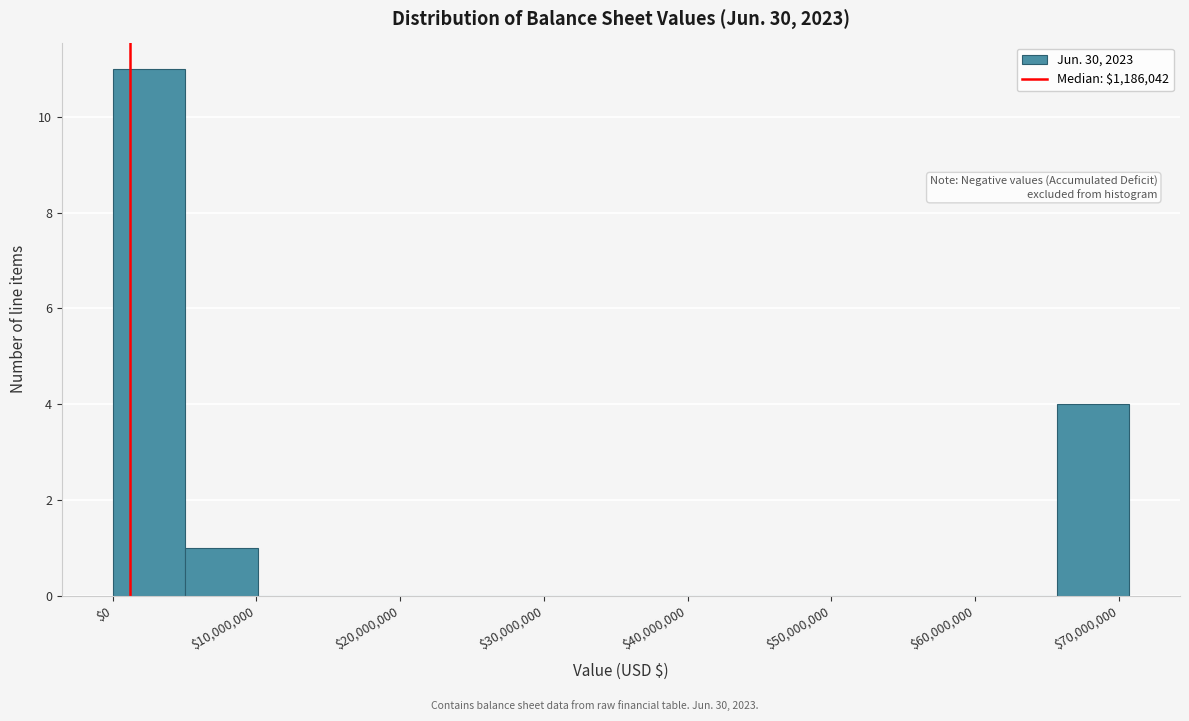

Reading left to right, transcribe this chart: for each bar, give the range it covers on the x-axis and its height. Neither the bar edges nor the heights are printed on the chart, so give them approximately, as read against the axes.

0 to 5000000: 11
5000000 to 10000000: 1
10000000 to 15000000: 0
15000000 to 20000000: 0
20000000 to 25000000: 0
25000000 to 30000000: 0
30000000 to 35000000: 0
35000000 to 40000000: 0
40000000 to 45000000: 0
45000000 to 51000000: 0
51000000 to 56000000: 0
56000000 to 61000000: 0
61000000 to 66000000: 0
66000000 to 71000000: 4